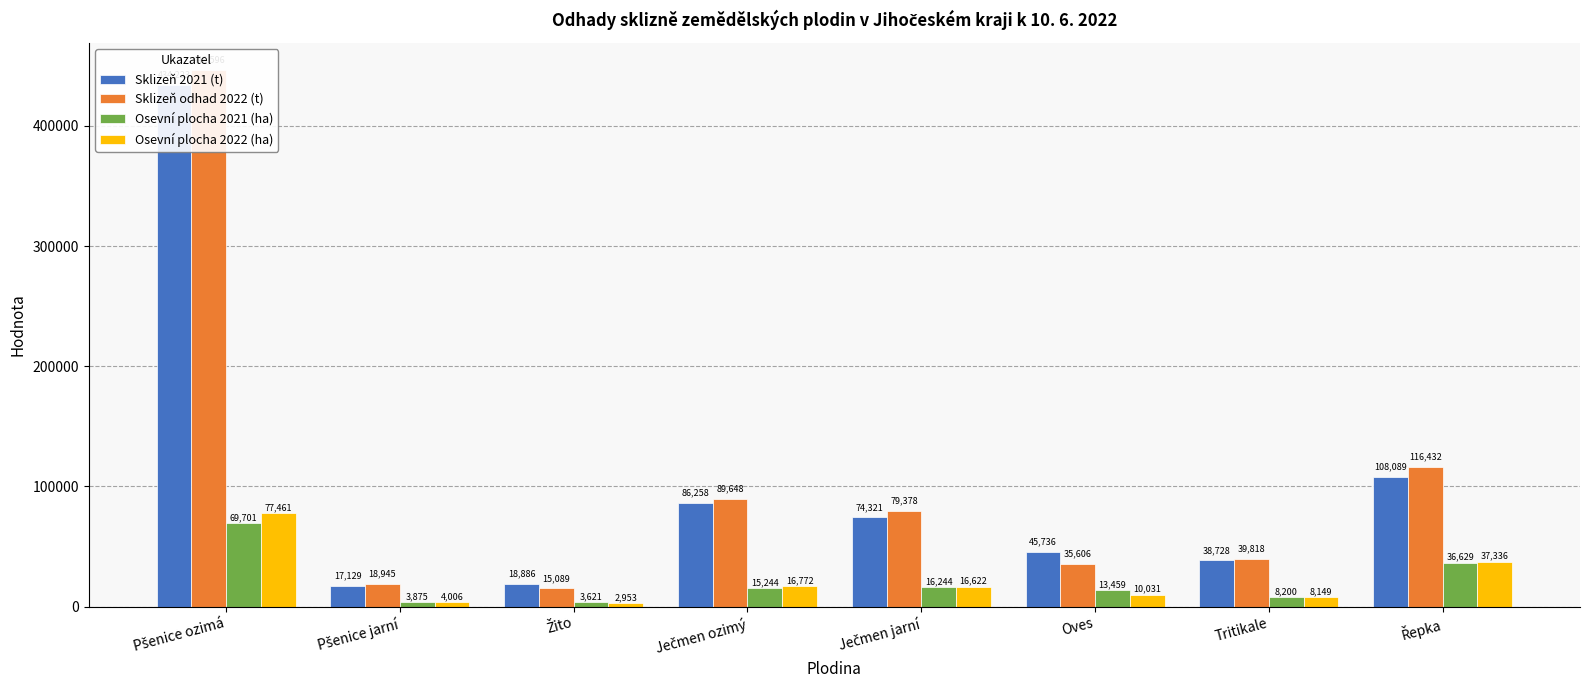

Are the bars horizontal?

No